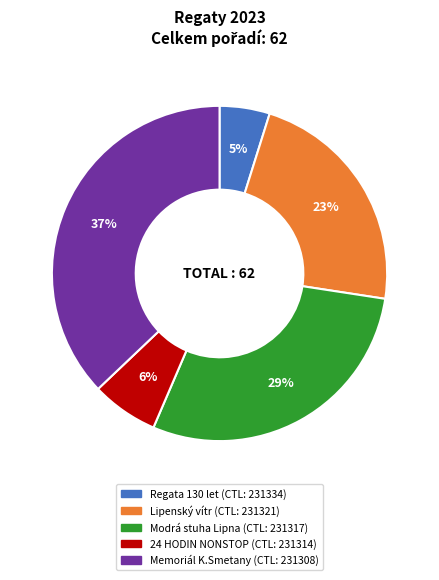

How many slices are in this pie chart?

5